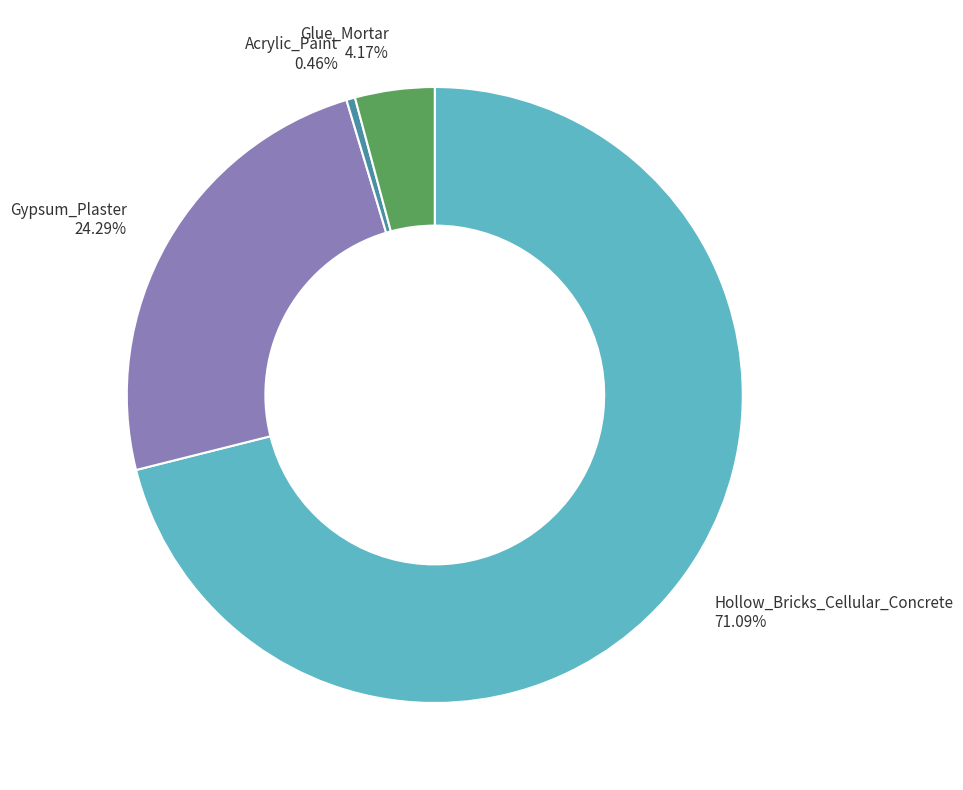

To the nearest percent, what is the average slice percentage?

25%